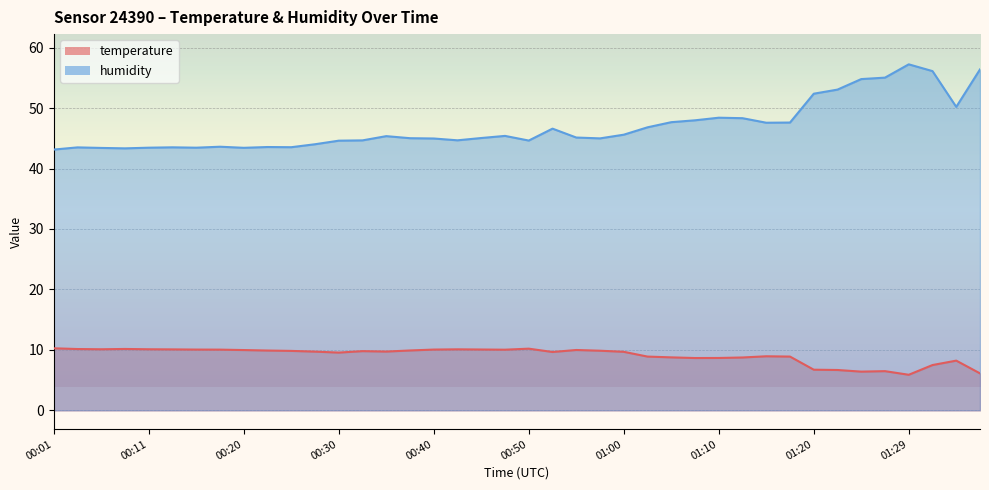

What are all the series names shown in the legend?

temperature, humidity